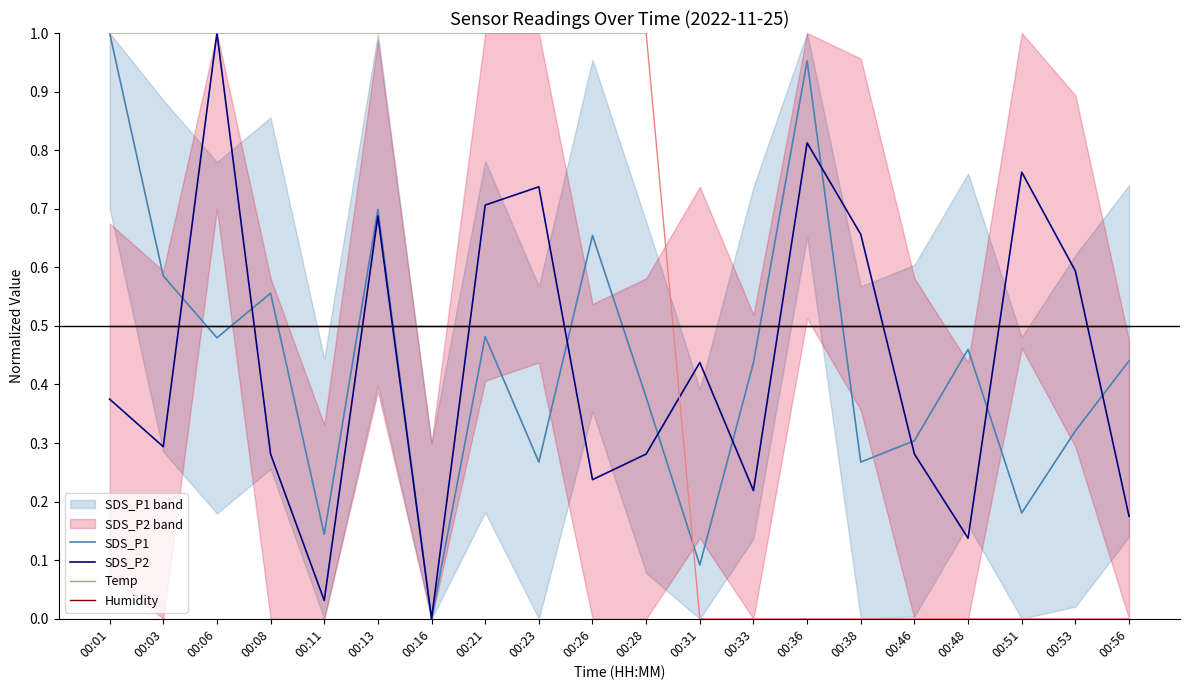

How many values in SDS_P1 are above zero?

19